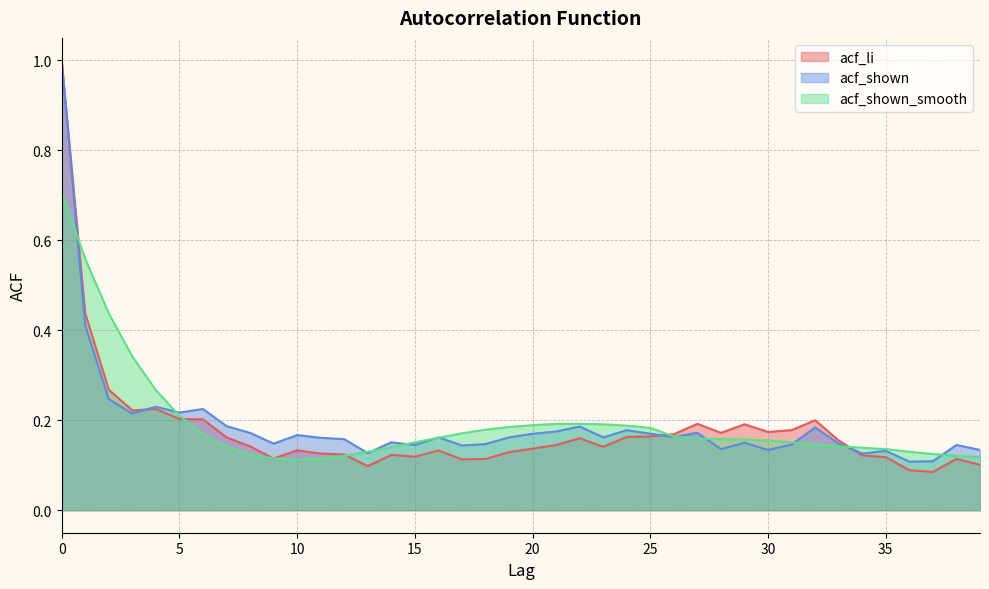

Which label corresponds to the smallest value in the chart?

37